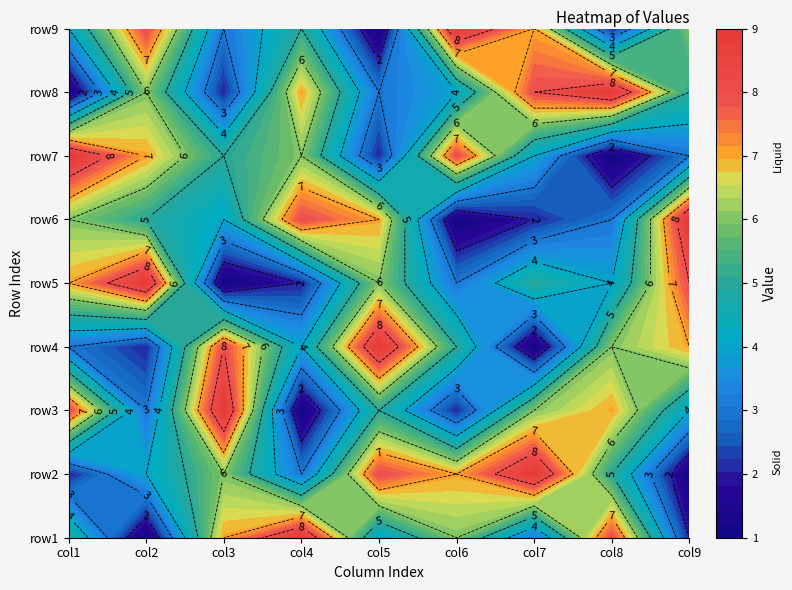

At how many categories does at least one series exceed 4?

9